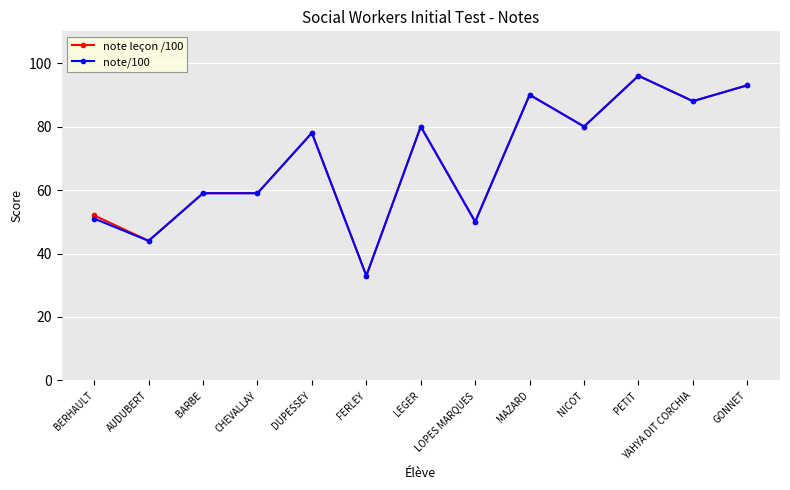

At how many categories does at least one series exceed 69?

7